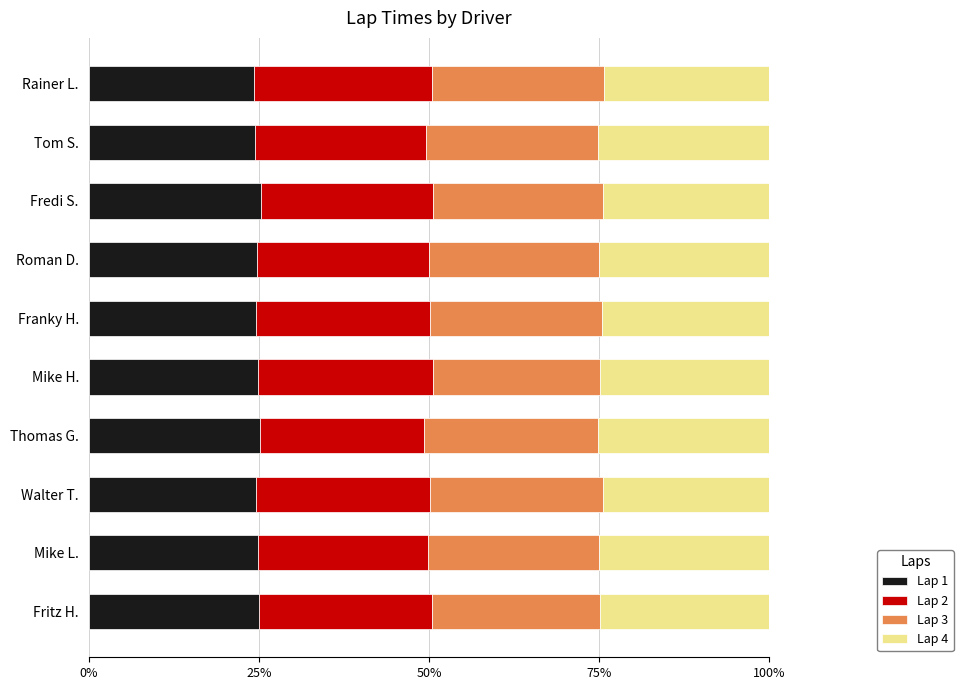

What is the highest value of the Lap 1 series?

25.3